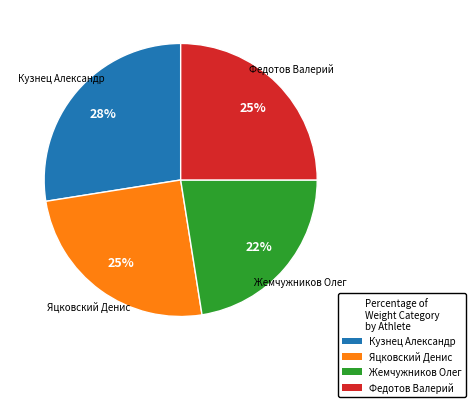

Do Кузнец Александр and Яцковский Денис together represent more than half of the pie?

Yes